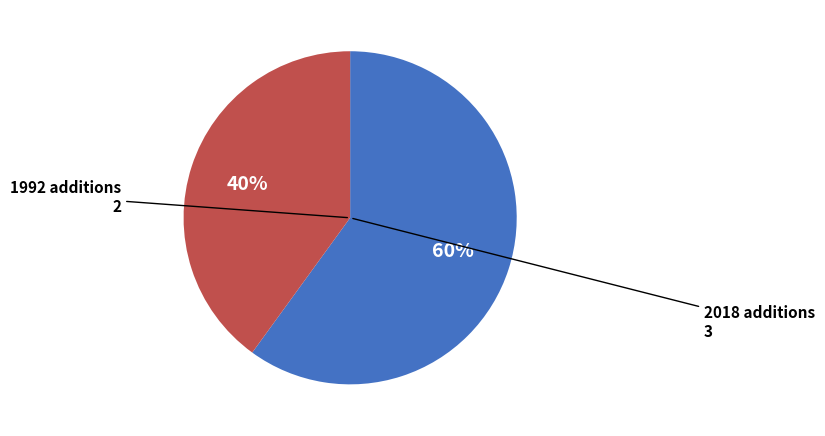

To the nearest percent, what portion does 2018 additions represent?

60%